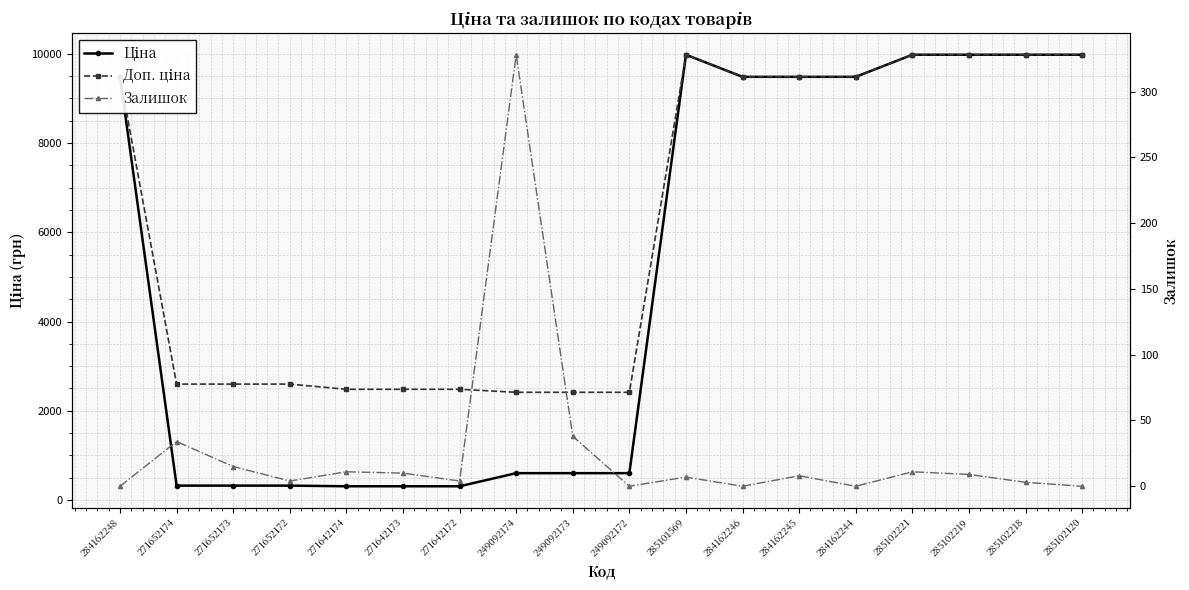

Does the chart display data point markers on the line(s)?

Yes